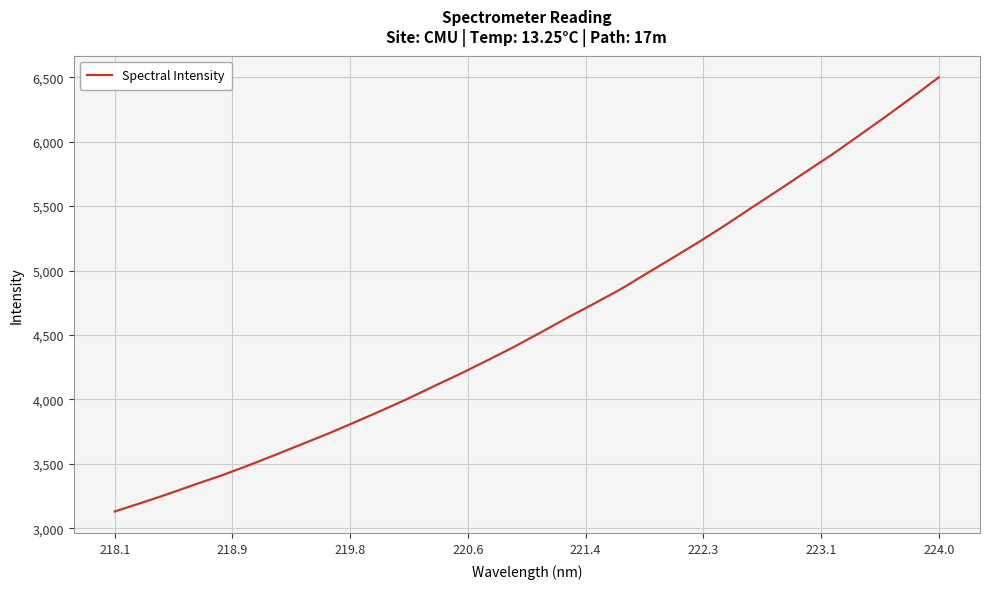

What is the minimum value shown in the chart?

3130.4